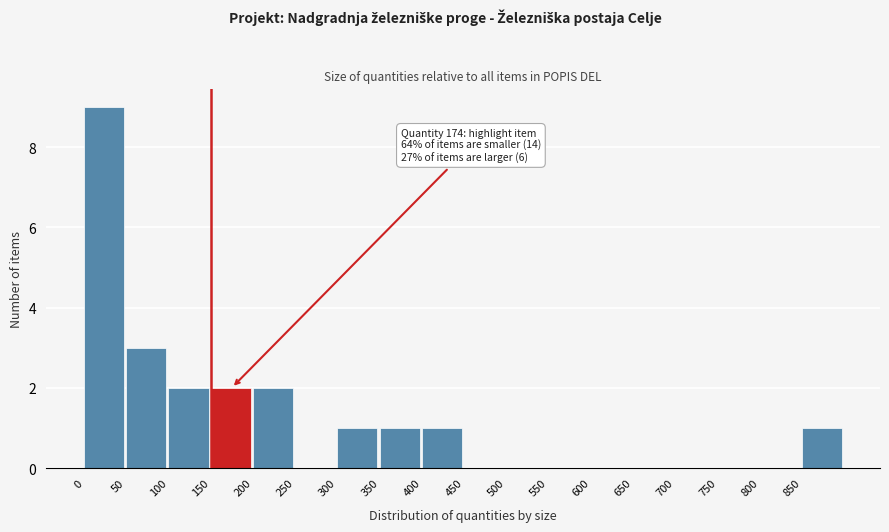

Over which range of the x-axis is the bar tallest?

0 to 50